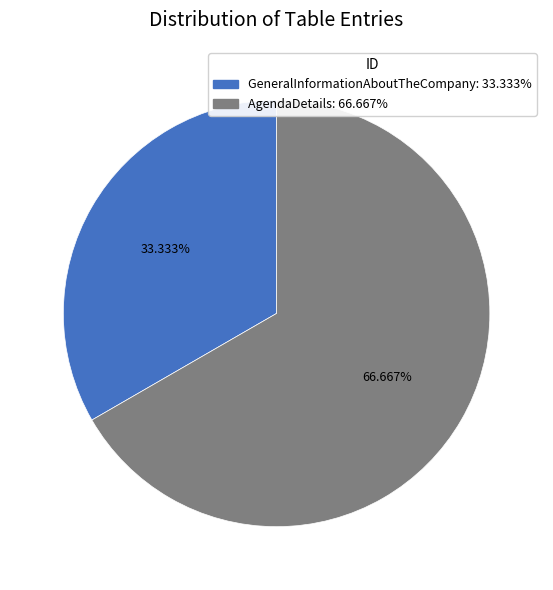

Do GeneralInformationAboutTheCompany and AgendaDetails together represent more than half of the pie?

Yes